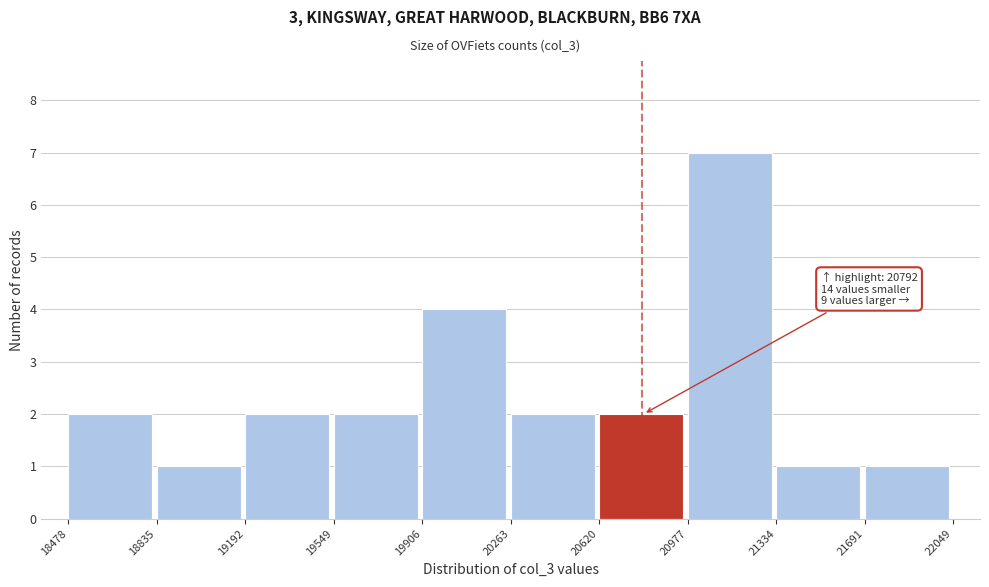

Which range on the x-axis has the tallest bar?

20977 to 21334